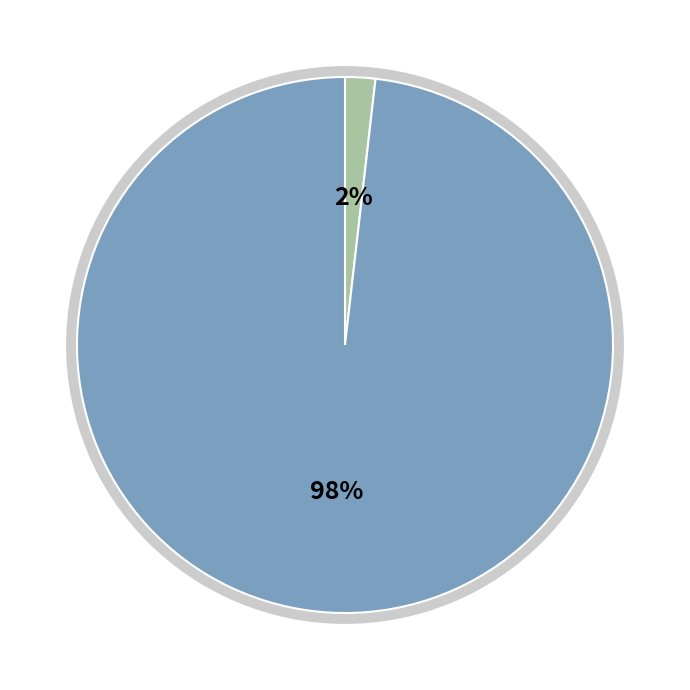

How many slices are in this pie chart?

2